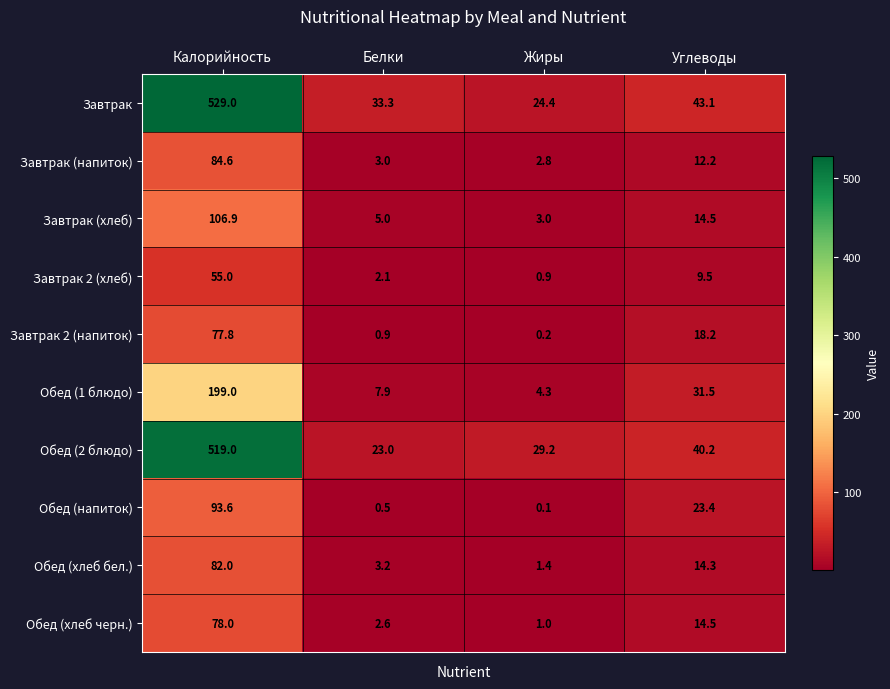

How many distinct data groups are displayed?

10